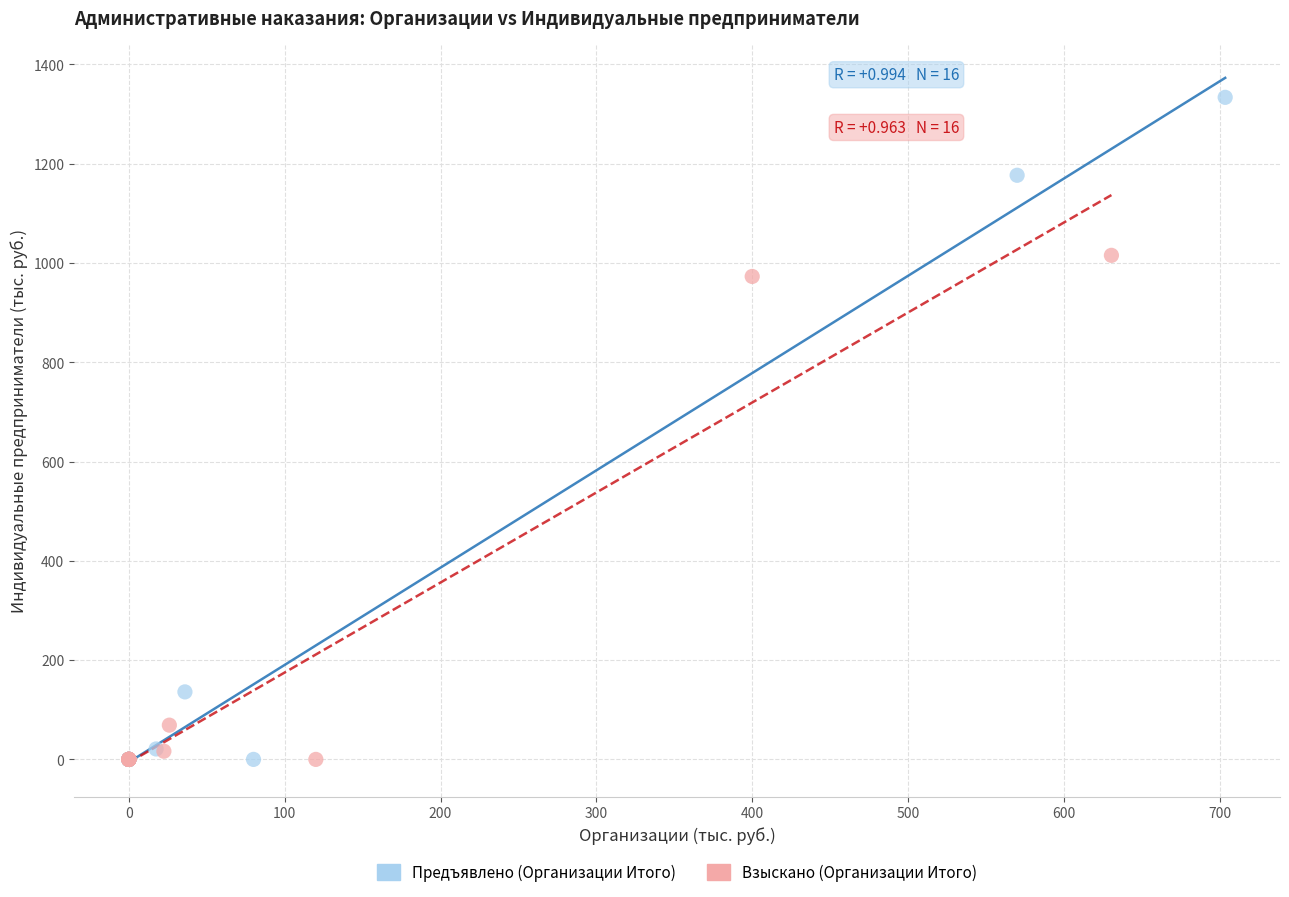

Which series has the widest spread of Y values?

Предъявлено (Организации Итого)